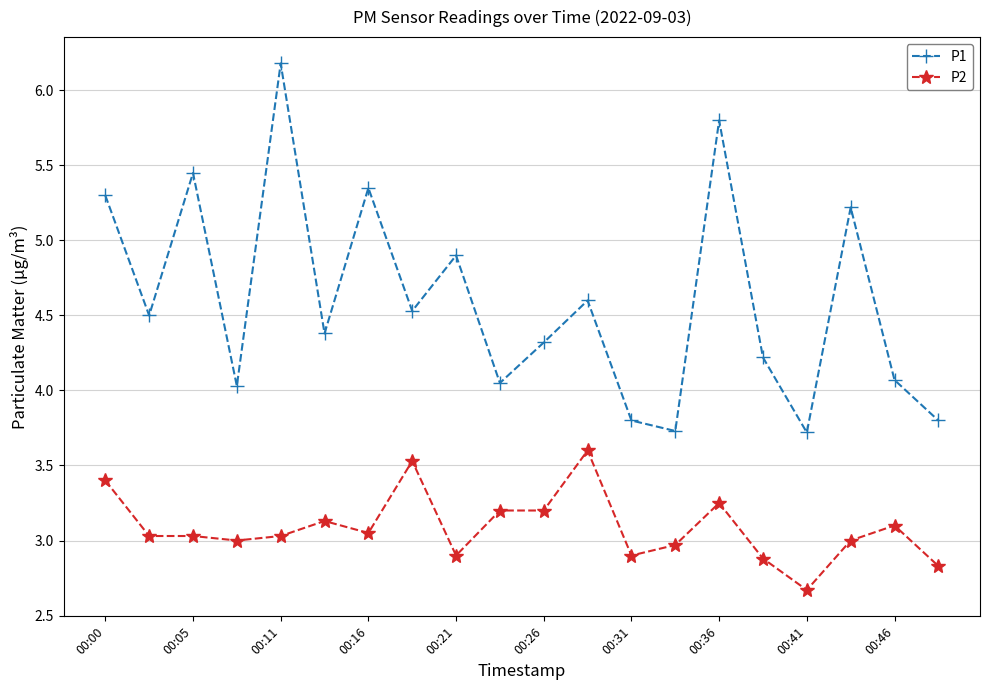

What is the sum of all P1 values?

92.0